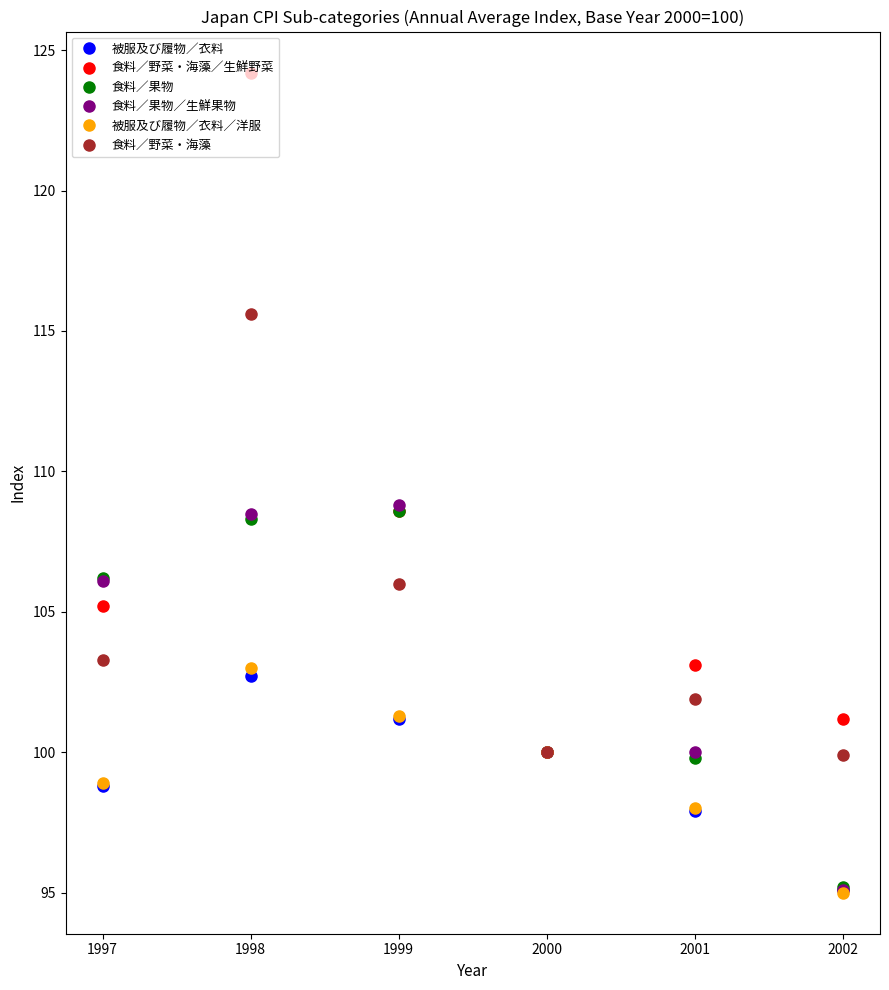

How many data points in 被服及び履物／衣料 are less than 100?

3